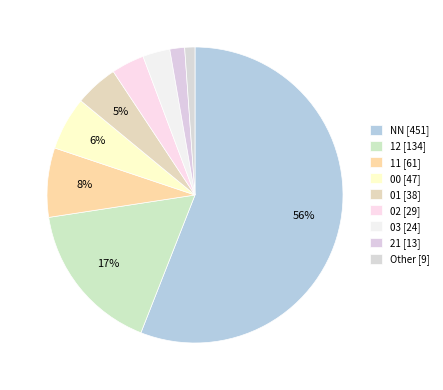

How many slices are in this pie chart?

9